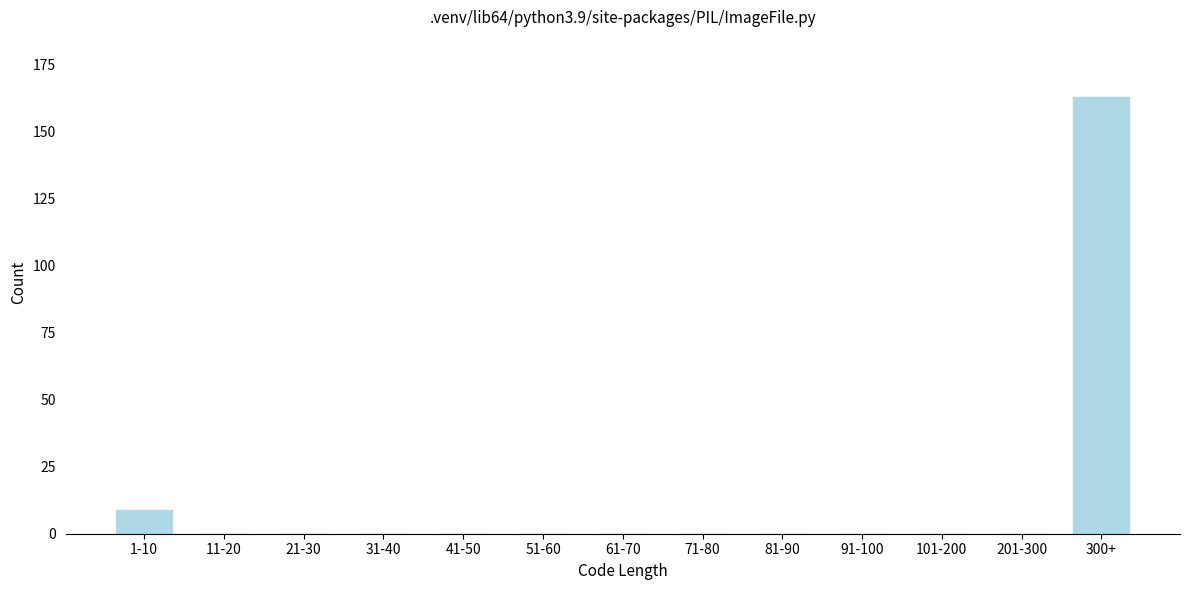

Reading right to left, extract all data points from this chart.

300+=163	201-300=0	101-200=0	91-100=0	81-90=0	71-80=0	61-70=0	51-60=0	41-50=0	31-40=0	21-30=0	11-20=0	1-10=9